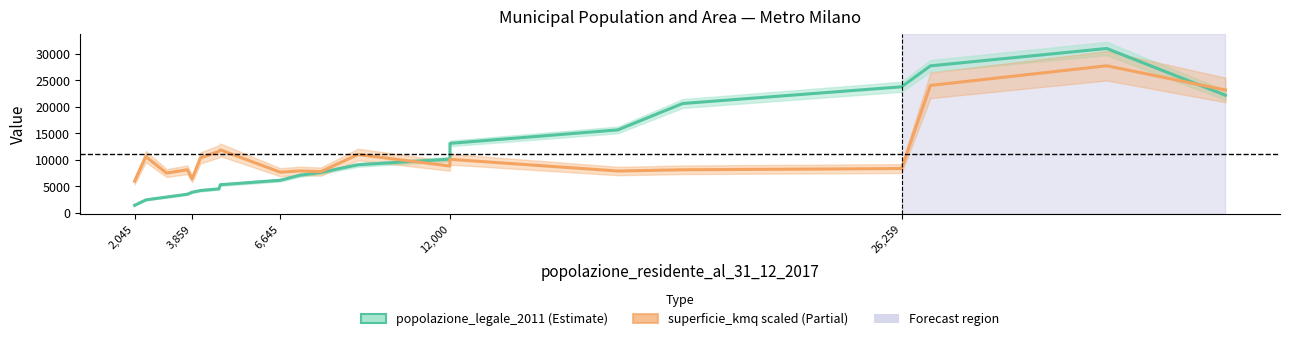

What is the maximum value for popolazione_legale_2011?

31018.0